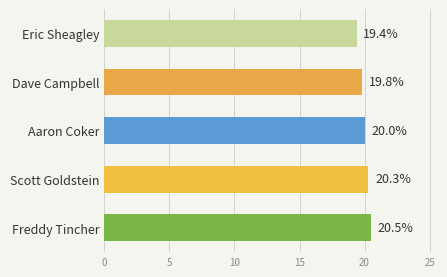

What is the sum of all values?

100.0